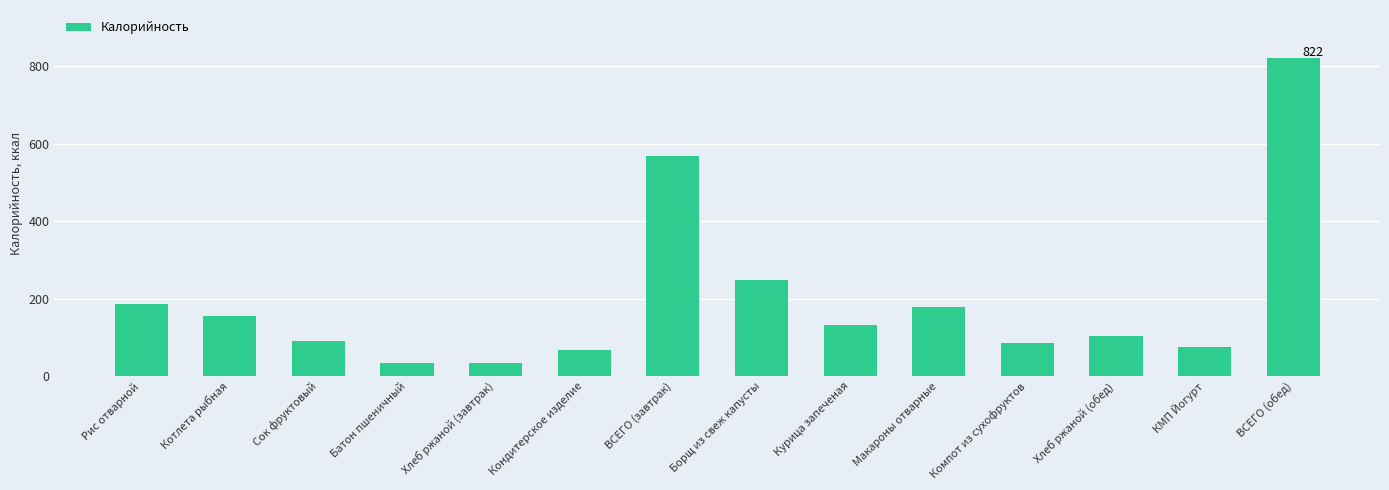

True or false: the data shows 175.5 at Курица запеченая.

False